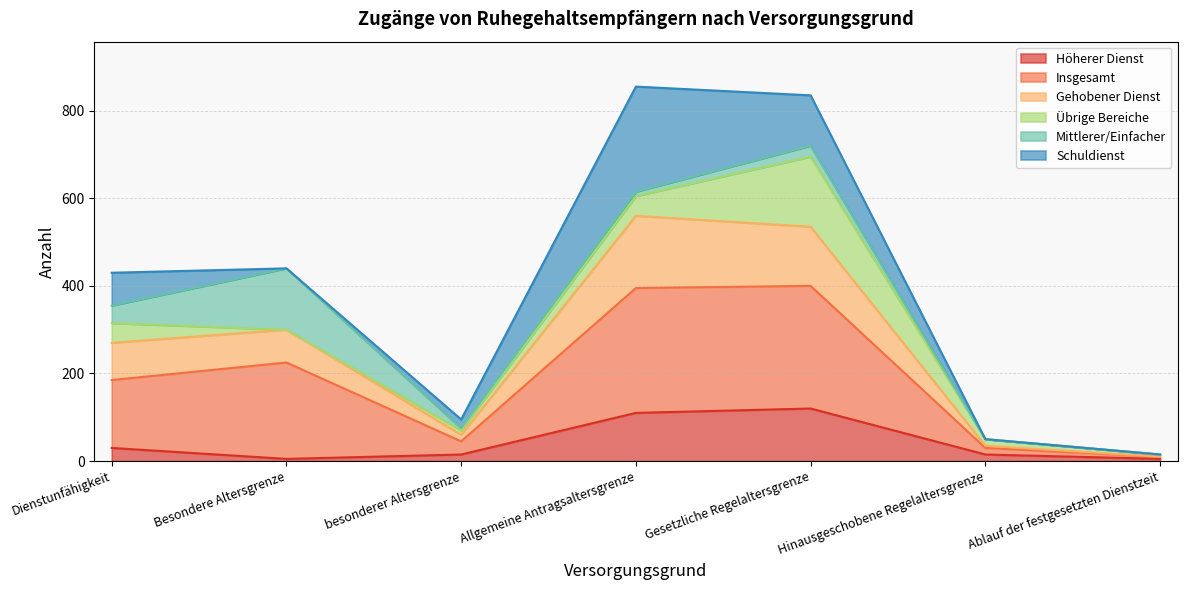

What is the label of the 3rd point from the left?

besonderer Altersgrenze